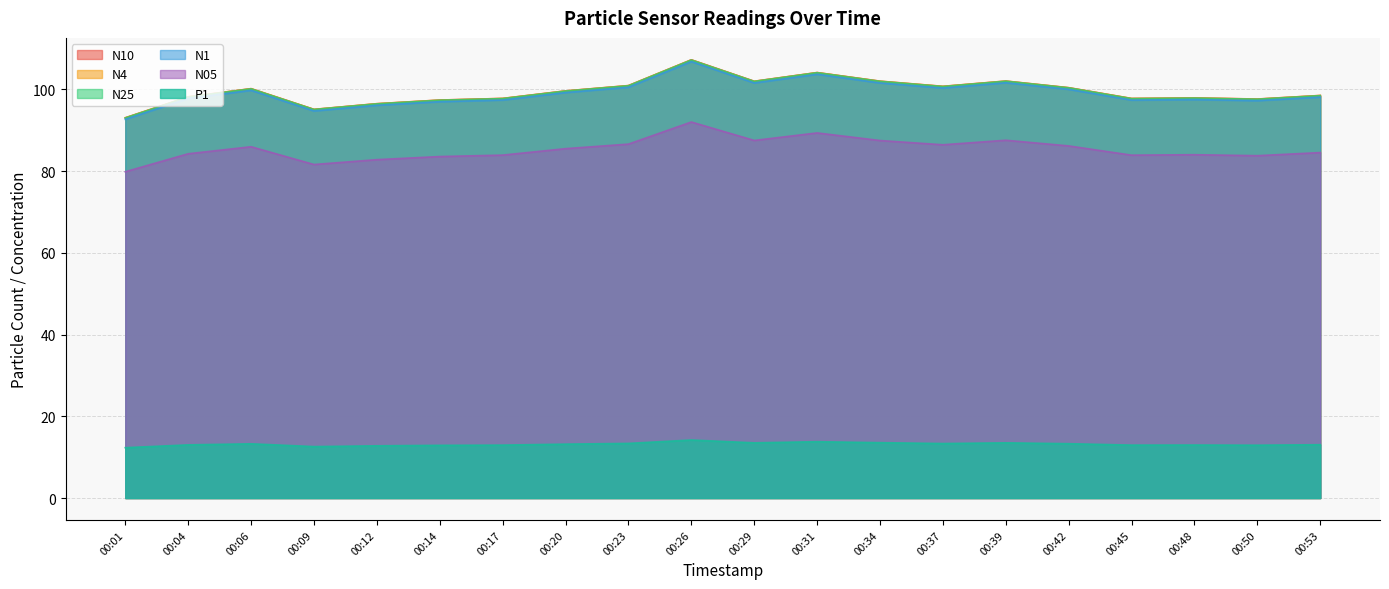

What is the lowest value of the N25 series?

93.0